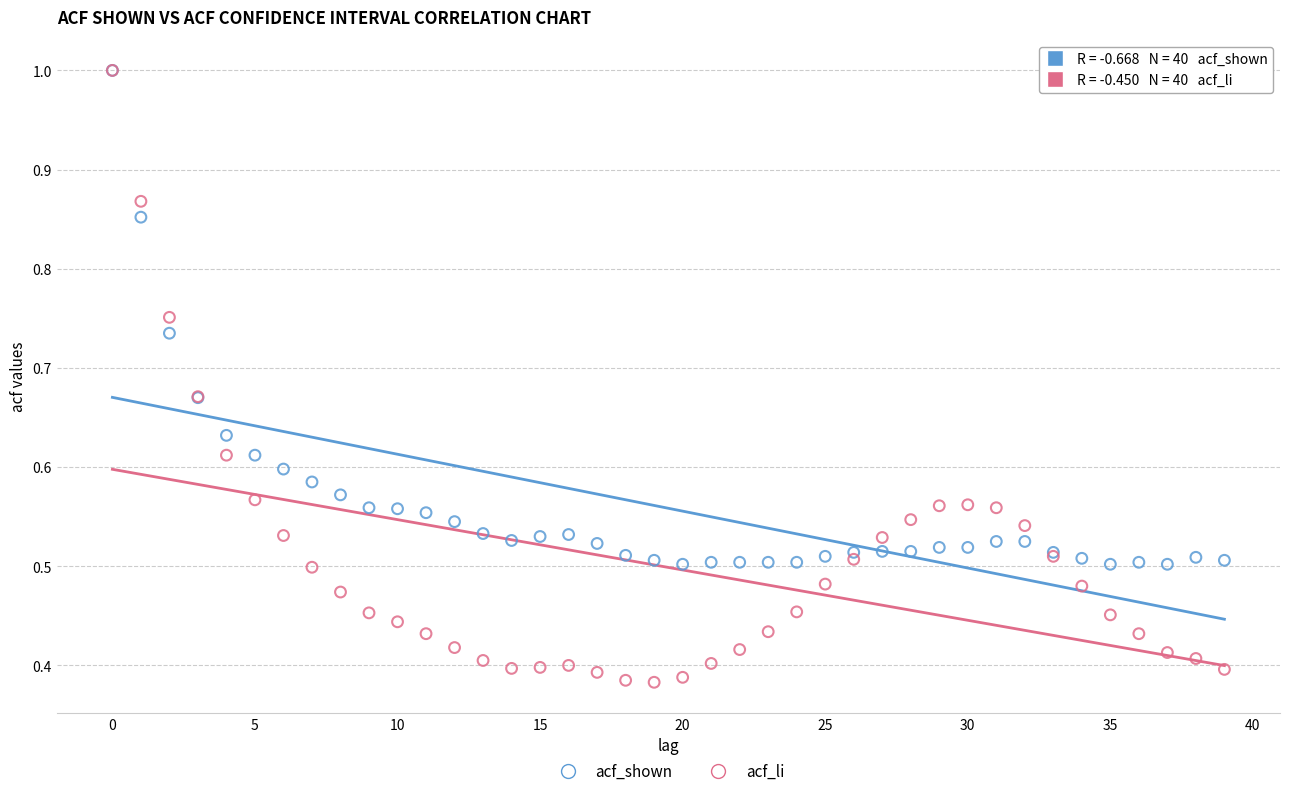

Which series has the largest Y range (max minus min)?

acf_li